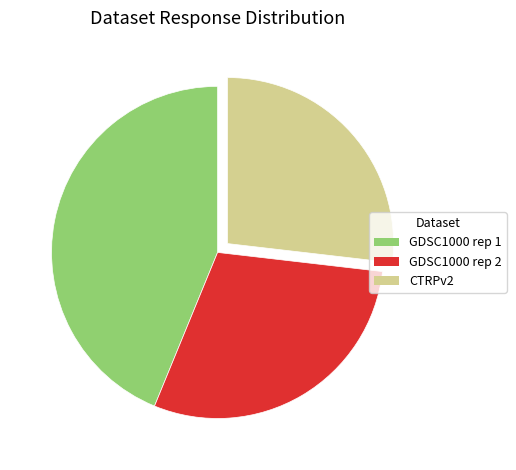

How many segments does this pie chart have?

3